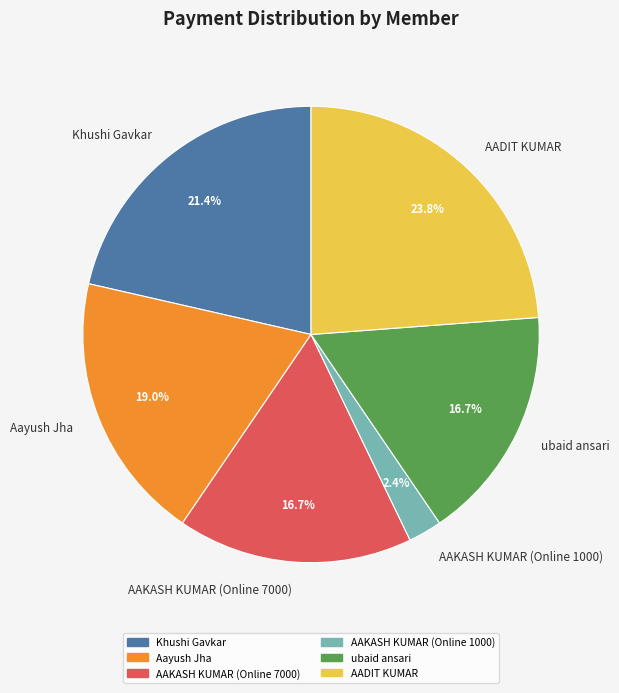

Which slice is the largest?

AADIT KUMAR